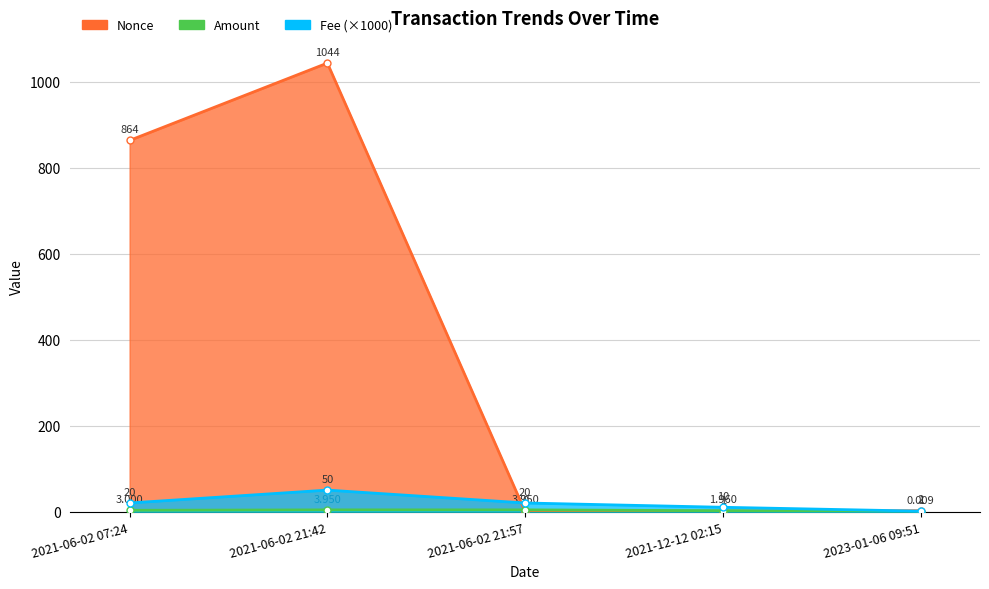

How many values in the Nonce series are below 2?

2